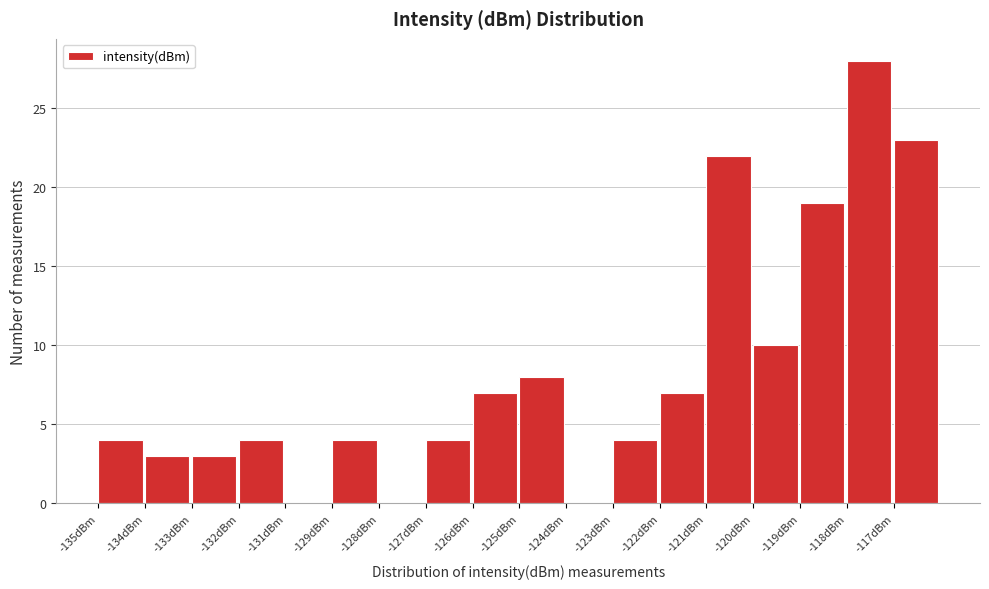

Reading left to right, what are all the values shown in this chart?

-135dBm=4	-134dBm=3	-133dBm=3	-132dBm=4	-131dBm=0	-129dBm=4	-128dBm=0	-127dBm=4	-126dBm=7	-125dBm=8	-124dBm=0	-123dBm=4	-122dBm=7	-121dBm=22	-120dBm=10	-119dBm=19	-118dBm=28	-117dBm=23